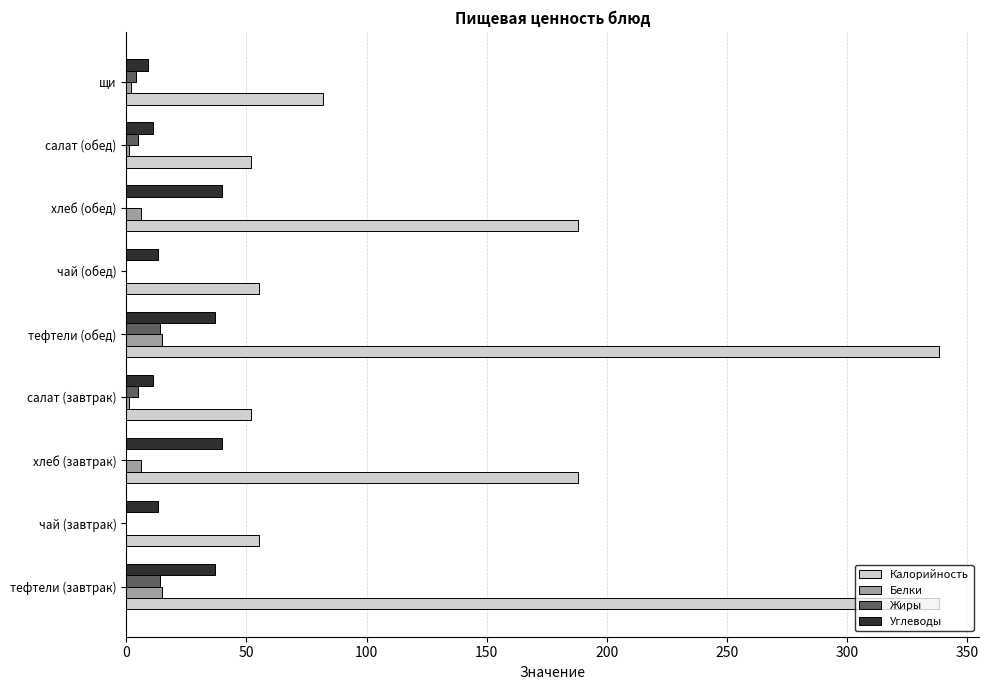

What is the total value across all series at чай (обед)?

68